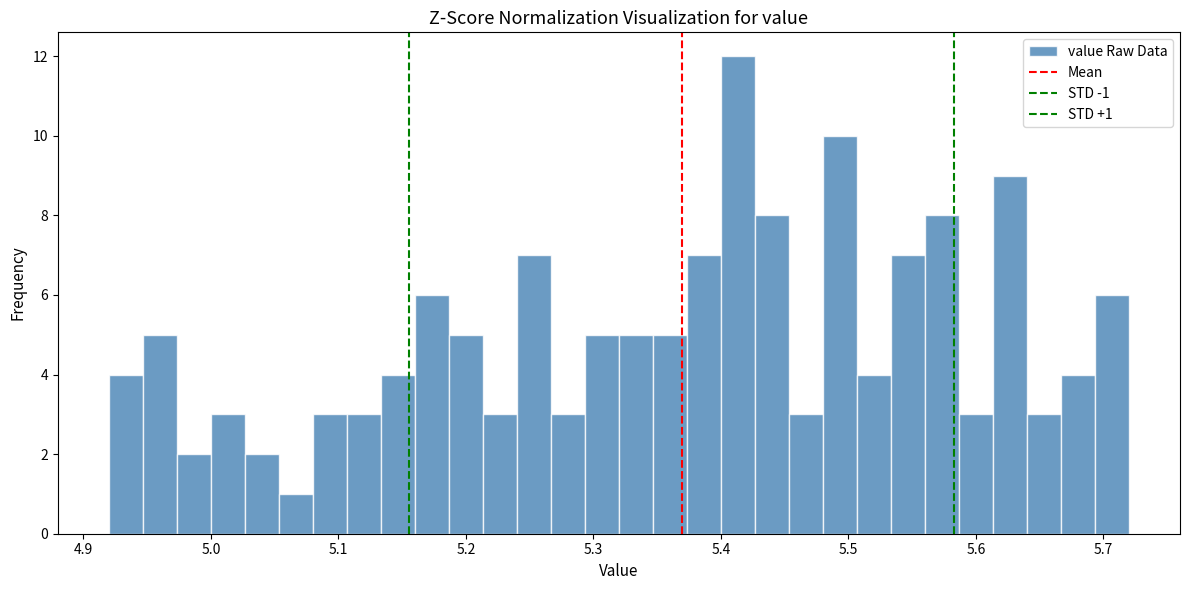

Read against the x-axis, roughly where is the centre of the tallest bar?

5.41